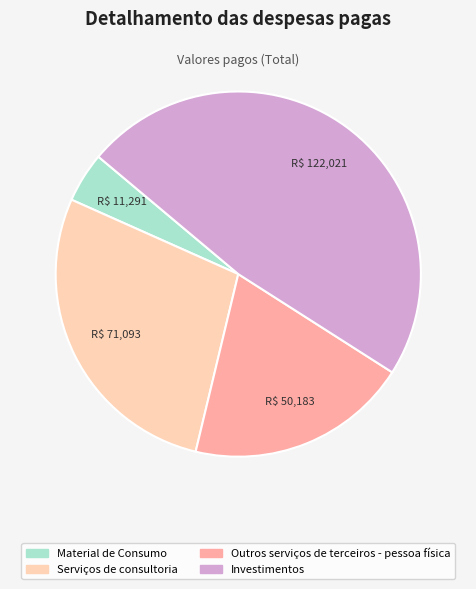

How many slices are in this pie chart?

4